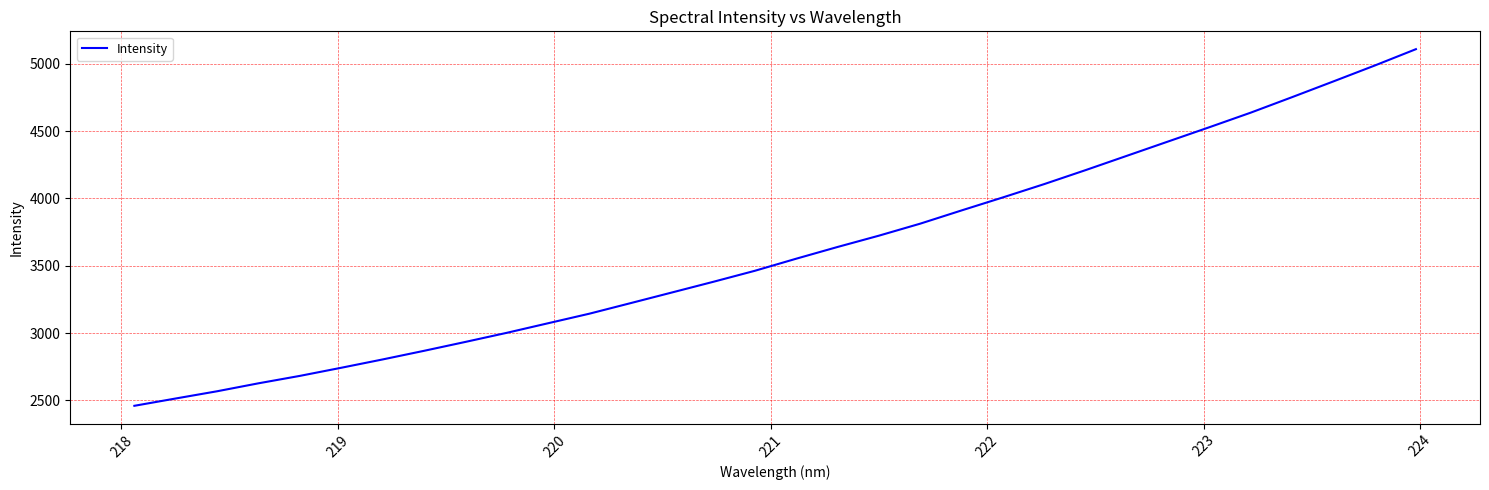

What is the smallest value displayed?

2459.7